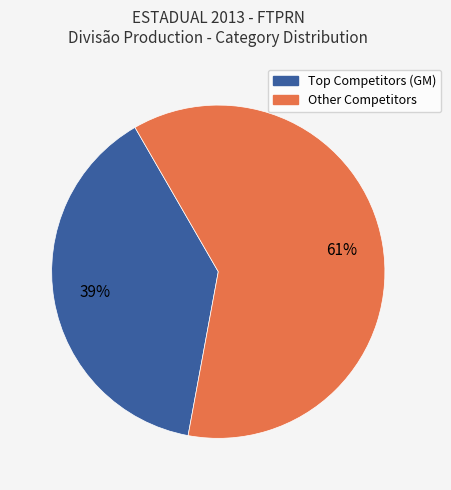

To the nearest percent, what is the average slice percentage?

50%